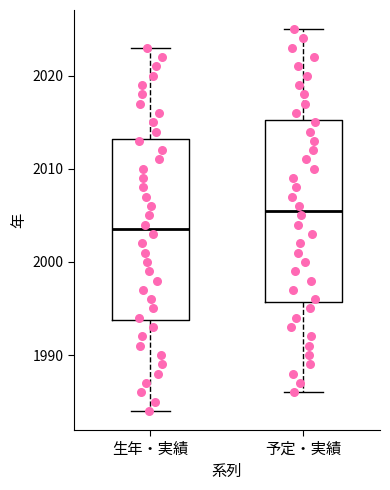

Reading left to right, read every box against the y-axis: the position of its median line, the range the box covers, and the ends of its whiskers. The values are not printed on the chart, so give them approximately, as read against the axis.

生年・実績: median 2004, box 1994 to 2013, whiskers 1984 to 2023
予定・実績: median 2006, box 1996 to 2015, whiskers 1986 to 2025